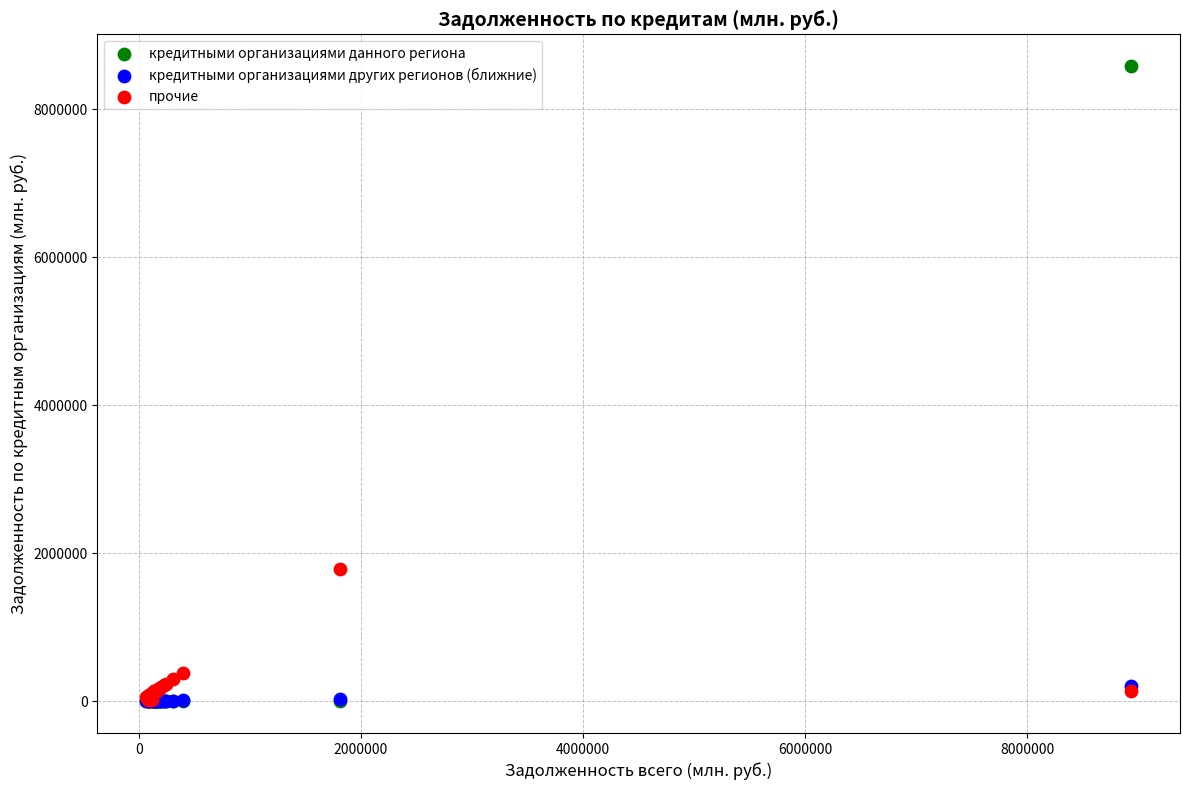

Across all series, what Y value is closest to 4293609?

1781459